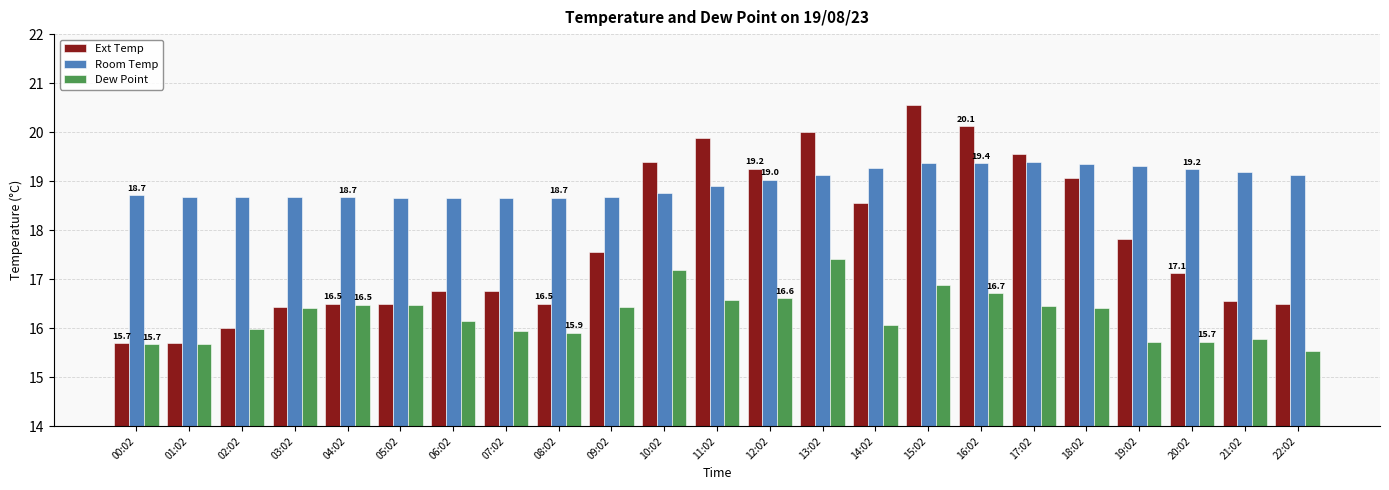

What is the difference between the second highest and minimum values in the Dew Point series?

1.7